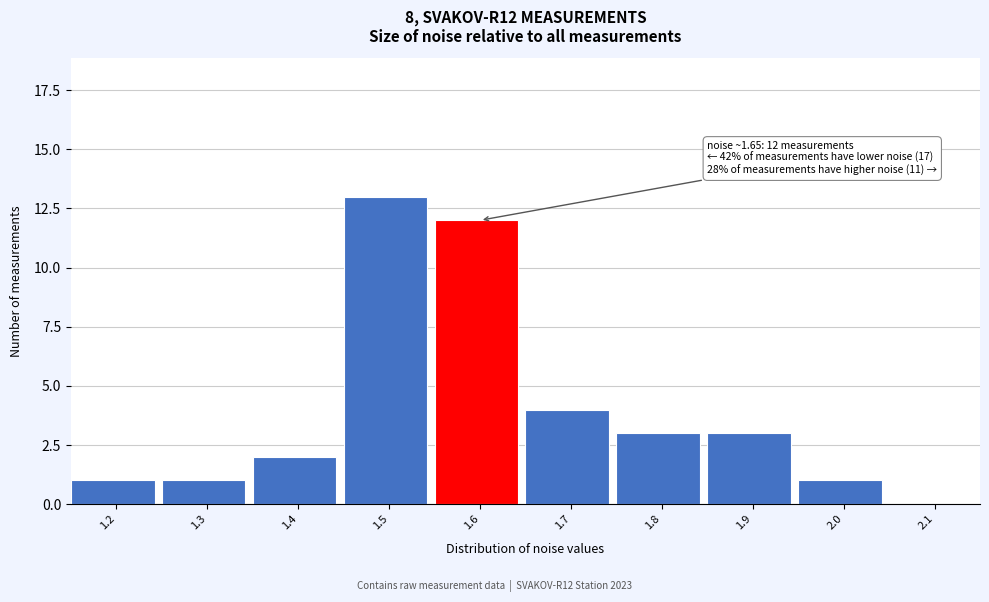

Reading right to left, list all the values displayed in this chart.

2.1=0	2.0=1	1.9=3	1.8=3	1.7=4	1.6=12	1.5=13	1.4=2	1.3=1	1.2=1